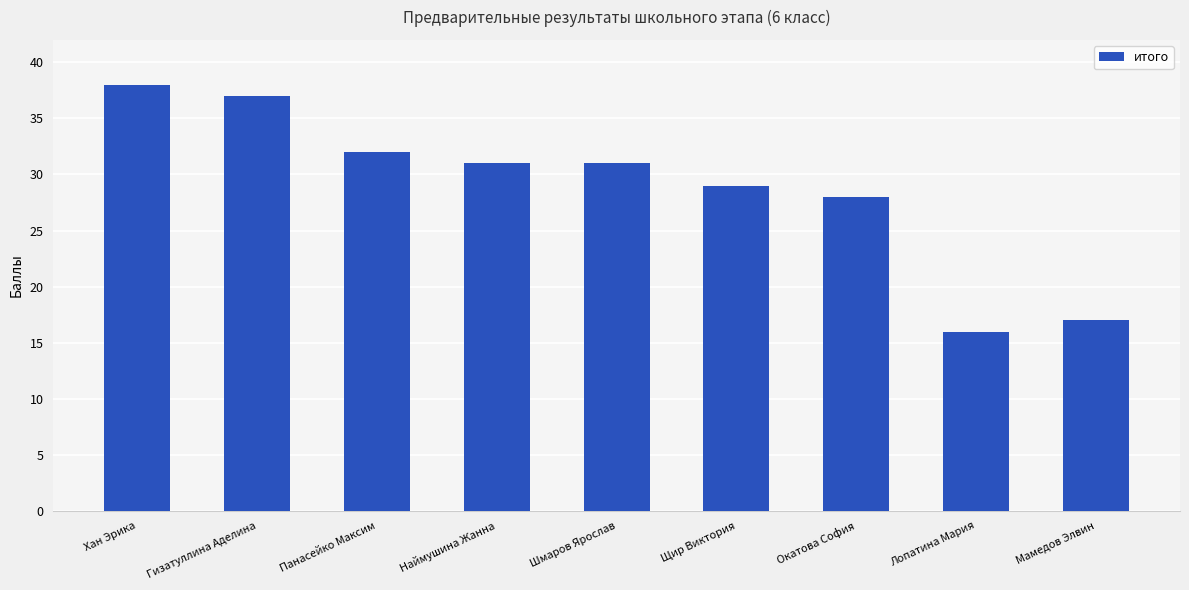

Approximately how many times larger is the value at Наймушина Жанна compared to Шмаров Ярослав?

1.0